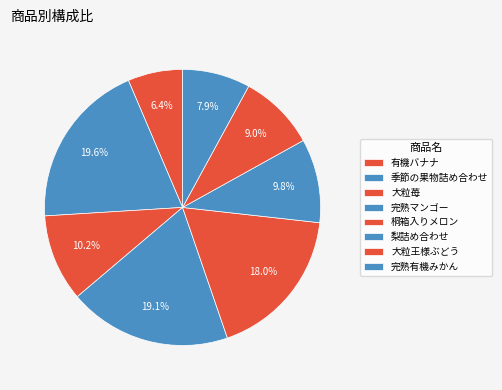

How many slices are in this pie chart?

8